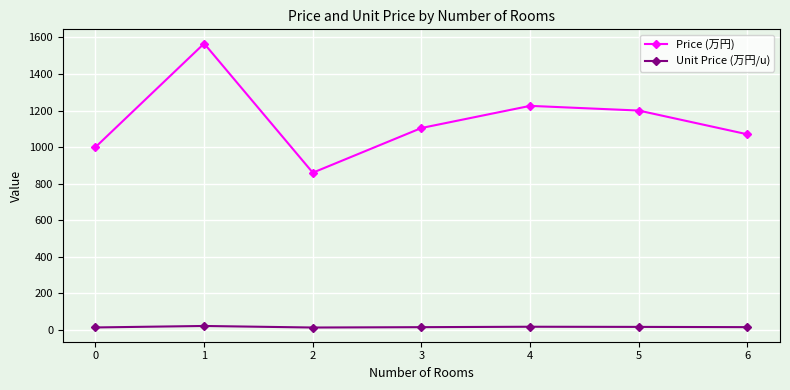

Which series has the widest spread of values?

Price (万円)